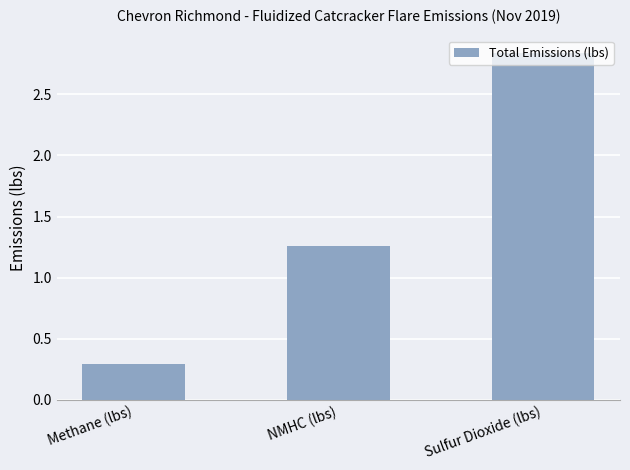

At which label does the data first exceed 1?

NMHC (lbs)